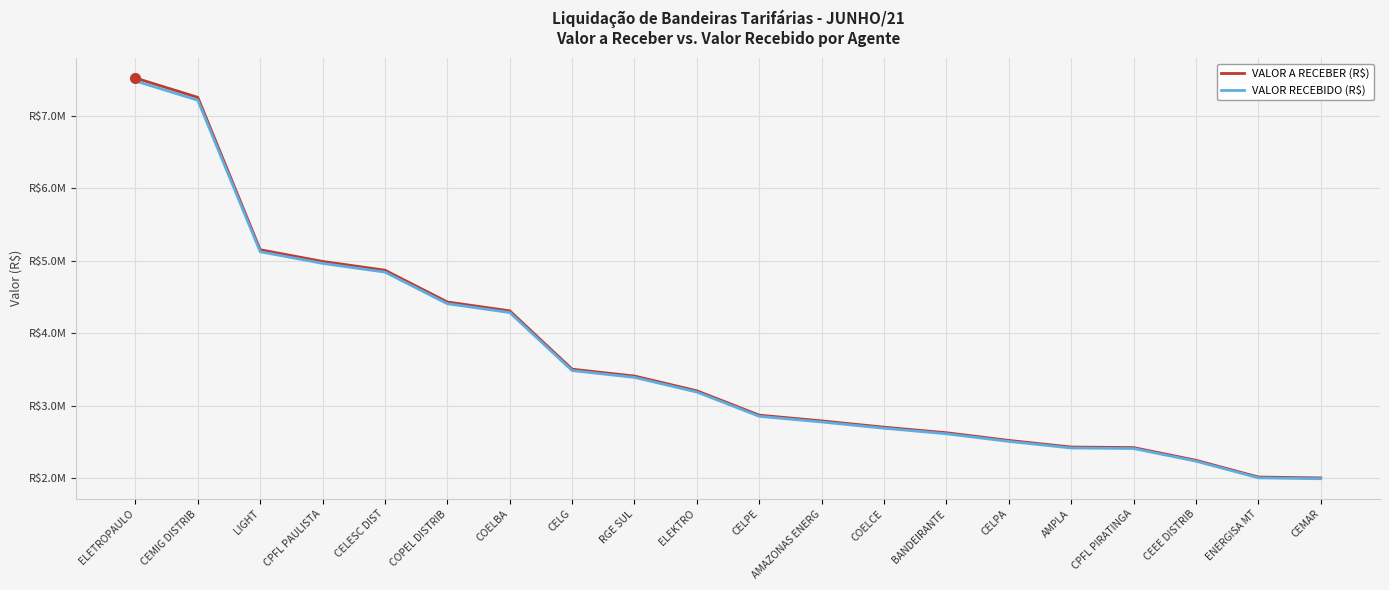

What is the total value across all series at CELG?

6993348.0